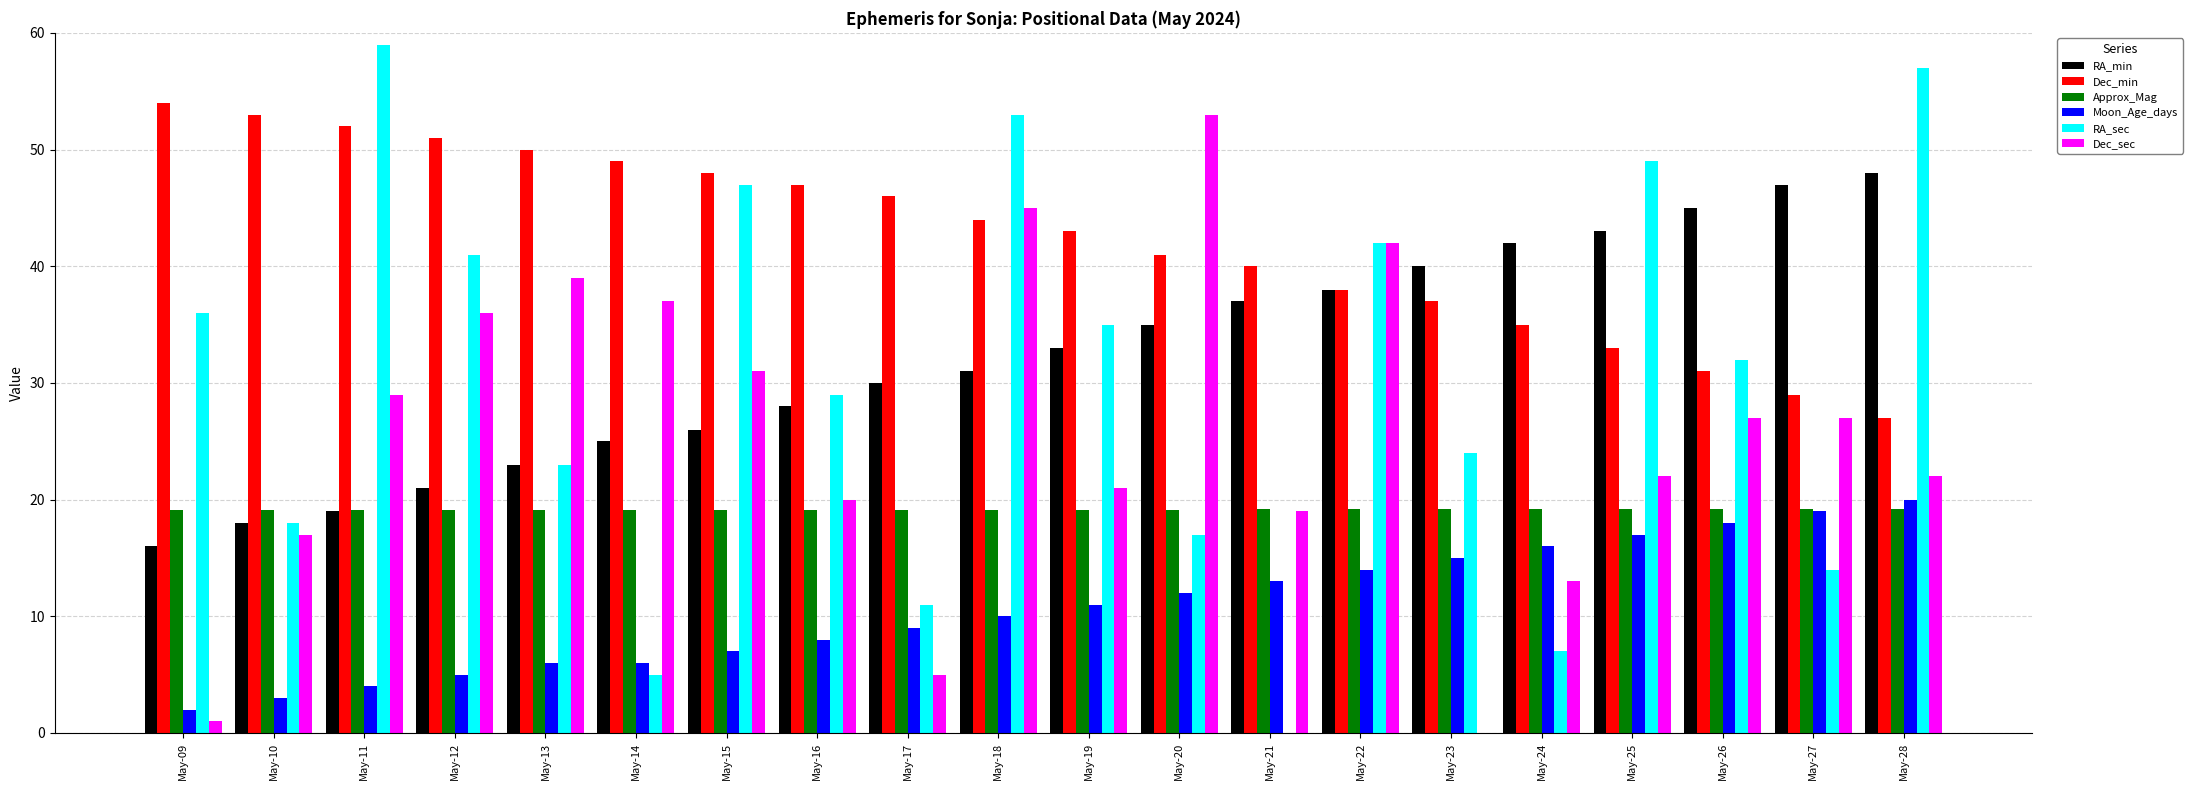

What is the sum of all Moon_Age_days values?

215.0